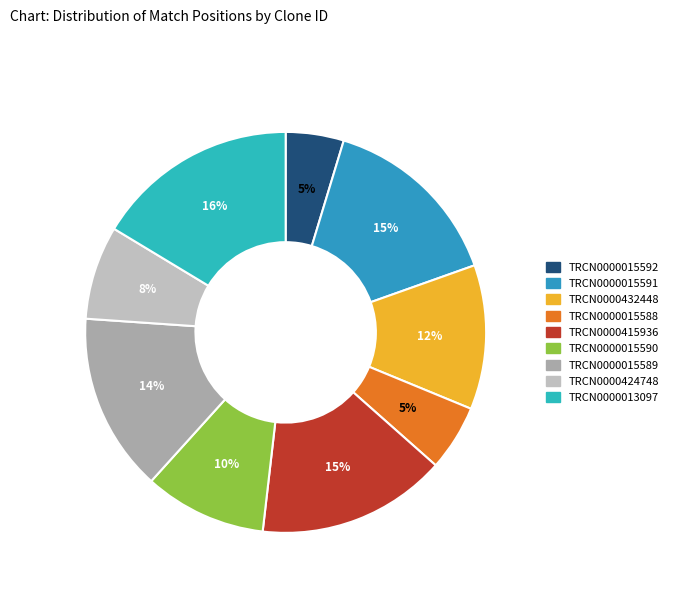

Is it true that TRCN0000015591 is 15% of the pie?

True